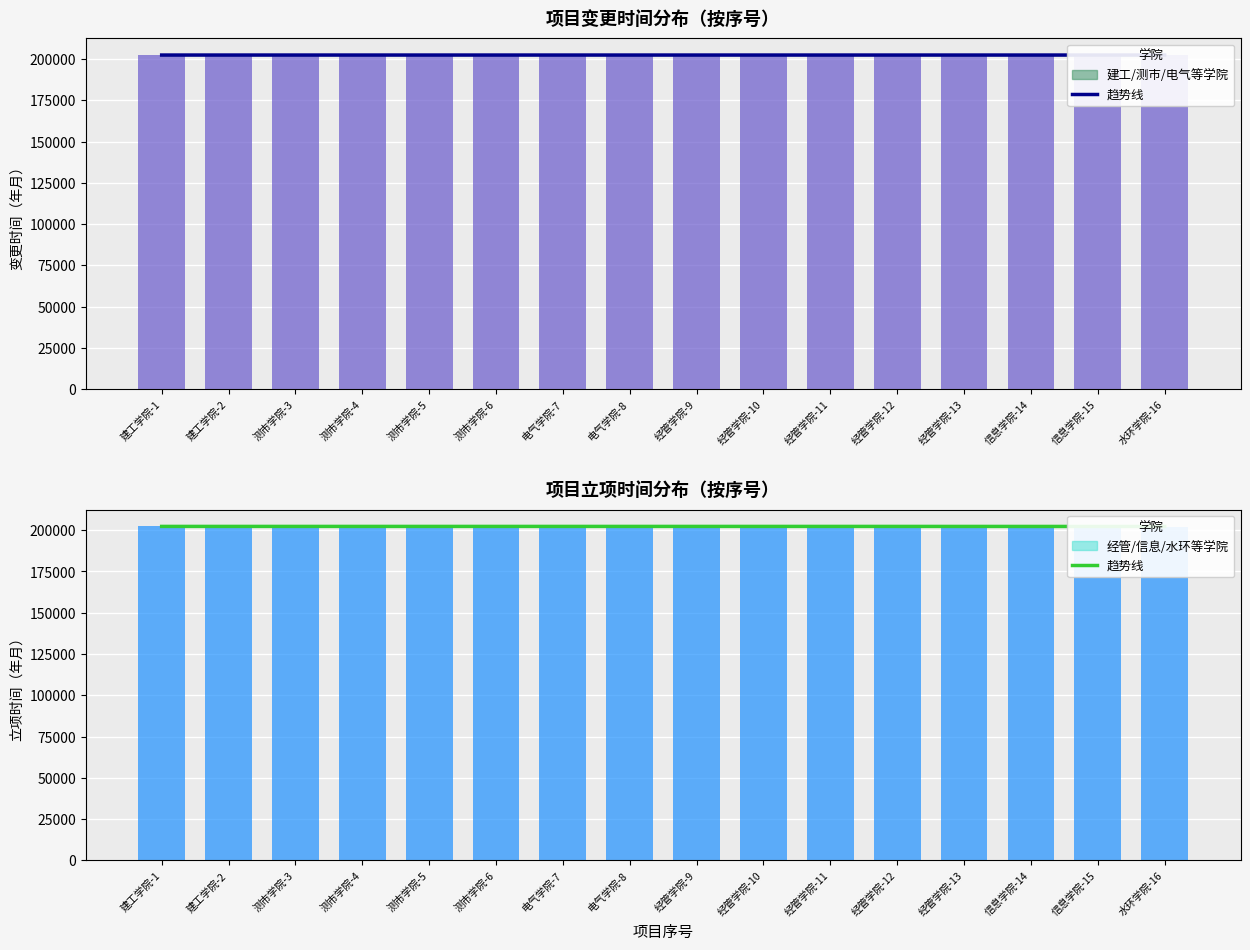

Which category has the lowest value across all series?

水环学院-16